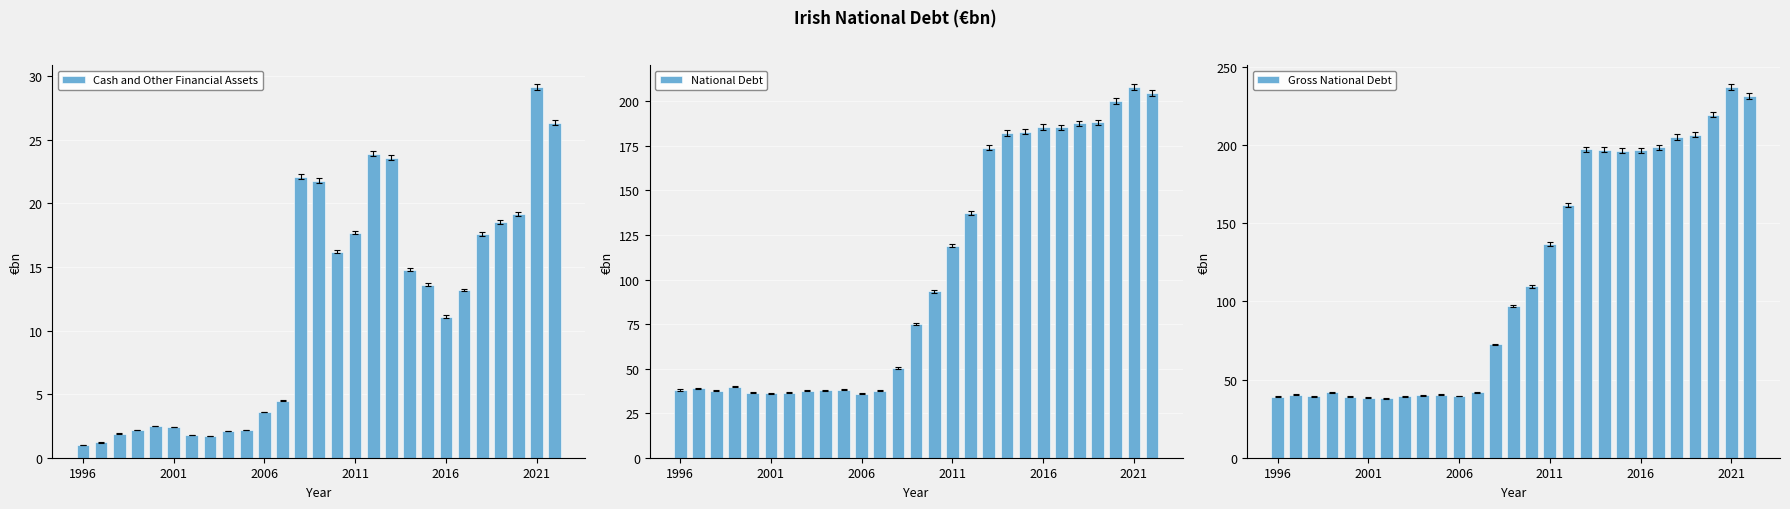

Which label corresponds to the smallest value in the chart?

1996